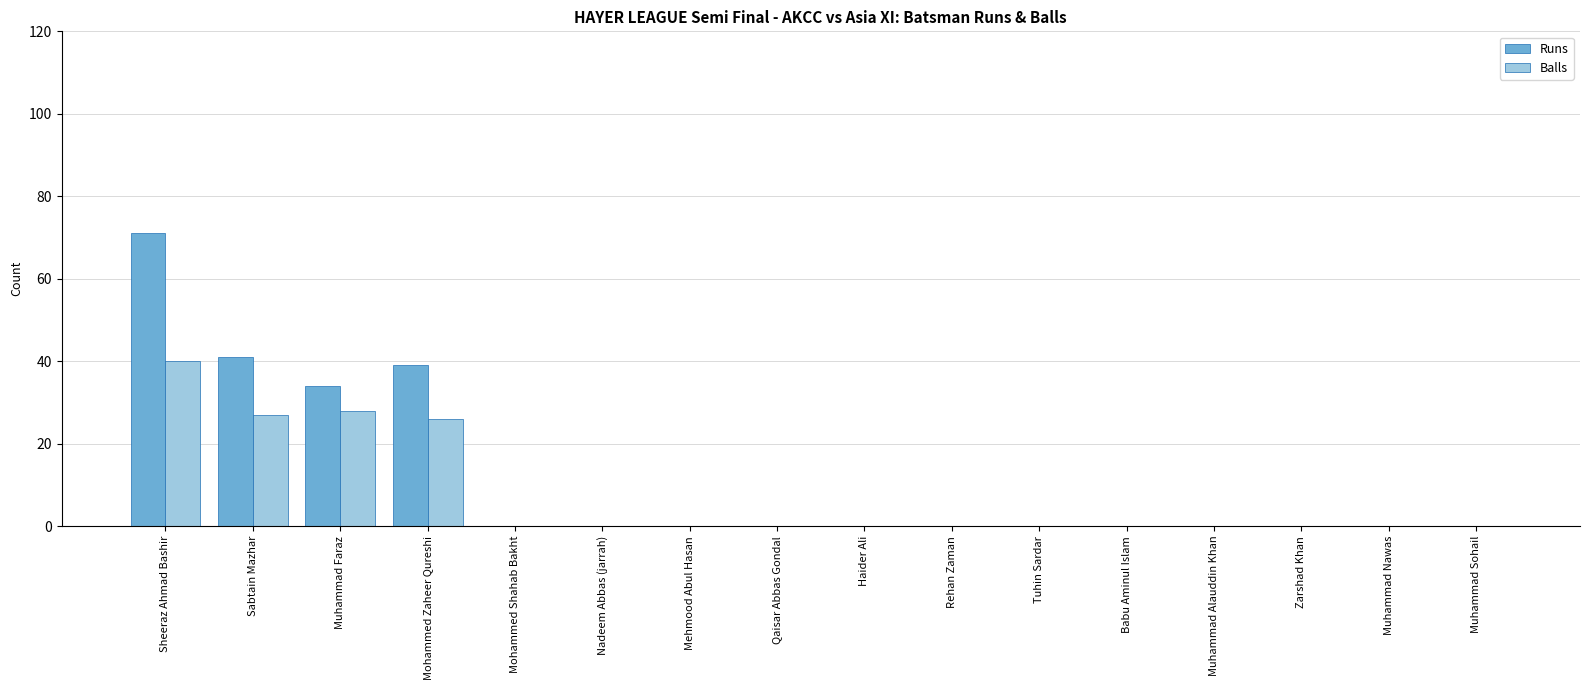

How many data points does each series have?

16